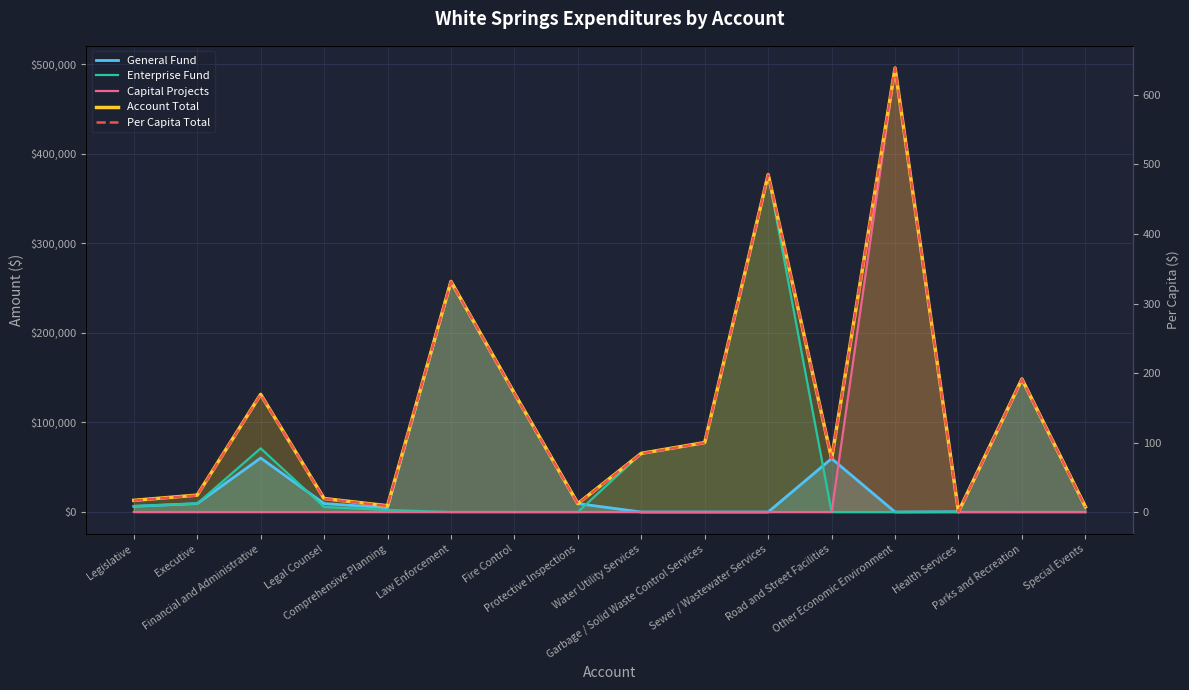

Reading right to left, transcribe all the data shown in this chart.

General Fund: Special Events=5859.0	Parks and Recreation=148404.0	Health Services=309.0	Other Economic Environment=0.0	Road and Street Facilities=59668.0	Sewer / Wastewater Services=0.0	Garbage / Solid Waste Control Services=0.0	Water Utility Services=0.0	Protective Inspections=9415.0	Fire Control=132431.0	Law Enforcement=257307.0	Comprehensive Planning=4750.0	Legal Counsel=9413.0	Financial and Administrative=60259.0	Executive=9438.0	Legislative=6363.0
Enterprise Fund: Special Events=0.0	Parks and Recreation=0.0	Health Services=0.0	Other Economic Environment=0.0	Road and Street Facilities=0.0	Sewer / Wastewater Services=376679.0	Garbage / Solid Waste Control Services=77532.0	Water Utility Services=65449.0	Protective Inspections=0.0	Fire Control=0.0	Law Enforcement=0.0	Comprehensive Planning=2250.0	Legal Counsel=5591.0	Financial and Administrative=71053.0	Executive=9438.0	Legislative=6645.0
Capital Projects: Special Events=0.0	Parks and Recreation=0.0	Health Services=0.0	Other Economic Environment=495505.0	Road and Street Facilities=0.0	Sewer / Wastewater Services=0.0	Garbage / Solid Waste Control Services=0.0	Water Utility Services=0.0	Protective Inspections=0.0	Fire Control=0.0	Law Enforcement=0.0	Comprehensive Planning=0.0	Legal Counsel=0.0	Financial and Administrative=0.0	Executive=0.0	Legislative=0.0
Account Total: Special Events=5859.0	Parks and Recreation=148404.0	Health Services=309.0	Other Economic Environment=495505.0	Road and Street Facilities=59668.0	Sewer / Wastewater Services=376679.0	Garbage / Solid Waste Control Services=77532.0	Water Utility Services=65449.0	Protective Inspections=9415.0	Fire Control=132431.0	Law Enforcement=257307.0	Comprehensive Planning=7000.0	Legal Counsel=15004.0	Financial and Administrative=131312.0	Executive=18876.0	Legislative=13008.0
Per Capita Total: Special Events=7.5	Parks and Recreation=191.2	Health Services=0.4	Other Economic Environment=638.5	Road and Street Facilities=76.9	Sewer / Wastewater Services=485.4	Garbage / Solid Waste Control Services=99.9	Water Utility Services=84.3	Protective Inspections=12.1	Fire Control=170.7	Law Enforcement=331.6	Comprehensive Planning=9.0	Legal Counsel=19.3	Financial and Administrative=169.2	Executive=24.3	Legislative=16.8